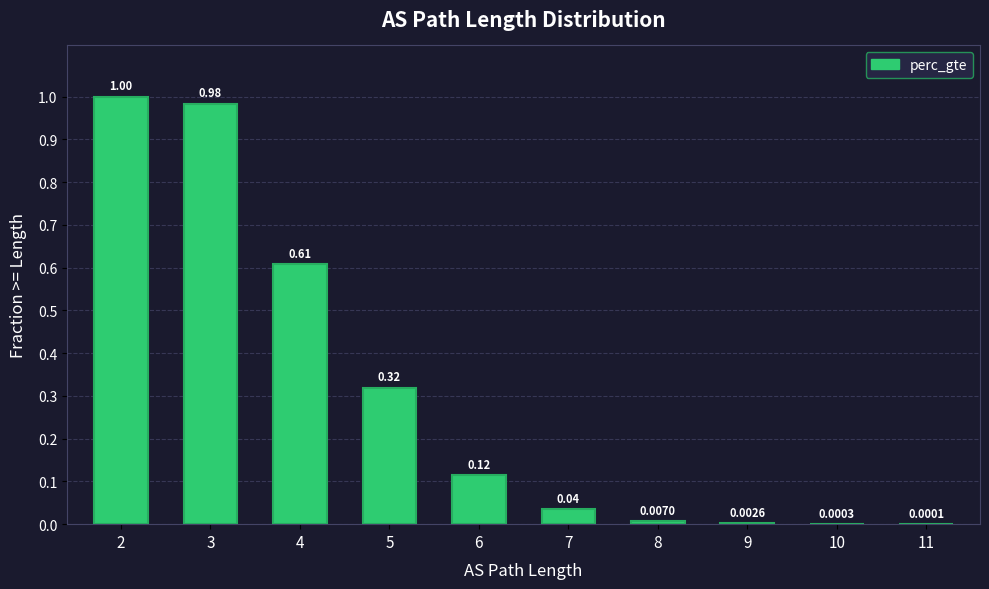

What is the sum of the values at 2 and 3?

2.0